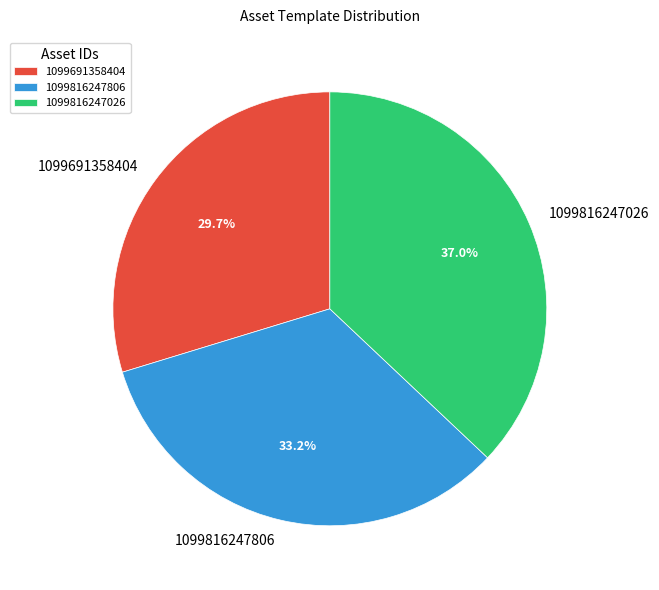

What is the largest slice in the pie chart?

1099816247026